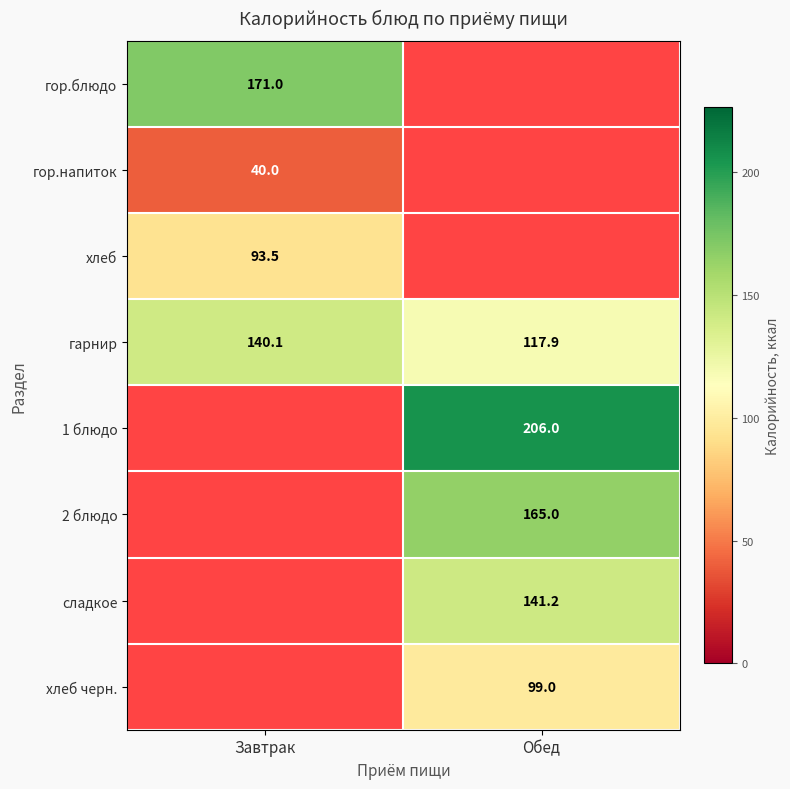

What is the difference between the maximum and minimum values in the гарнир series?

22.2